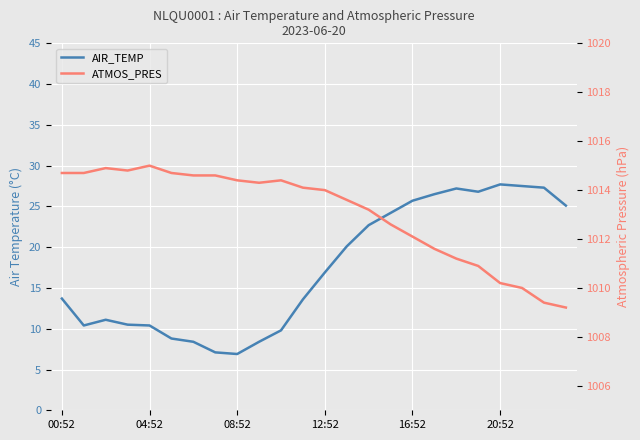

What is the total value across all series at 16:52?

1037.8